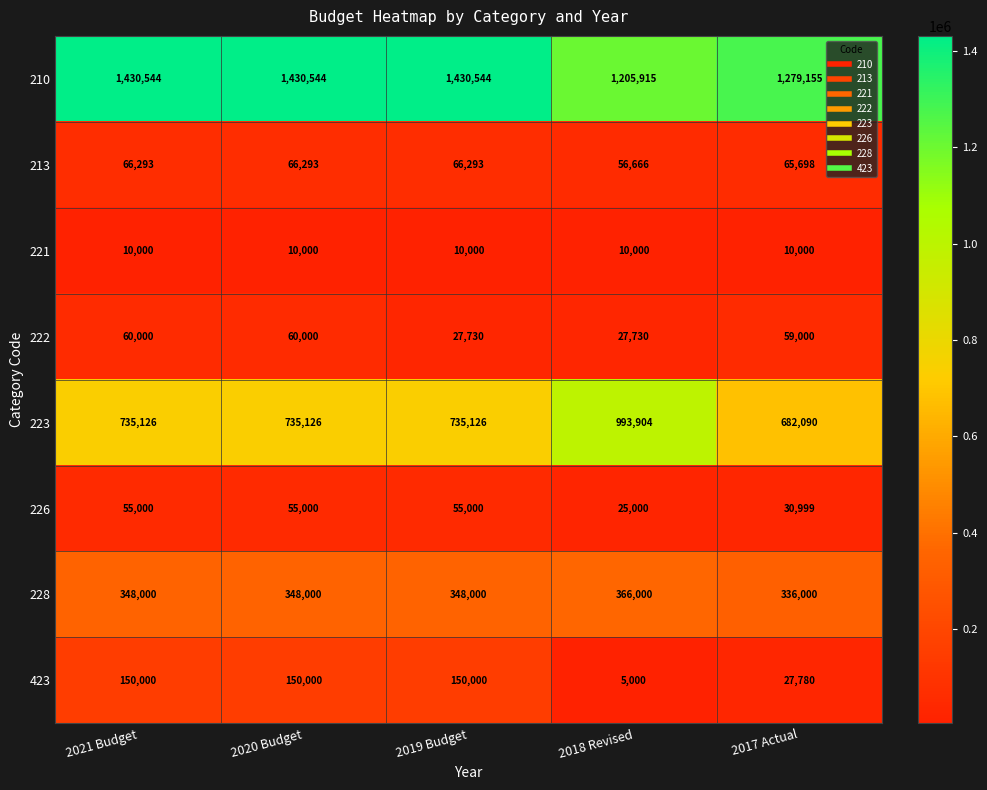

Is it true that 228 equals 577157 at 2021 Budget?

False